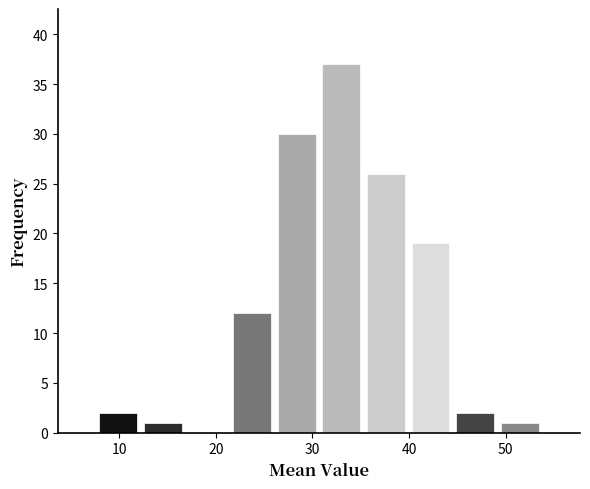

Reading left to right, transcribe this chart: for each bar, give the range it covers on the x-axis and its height. Neither the bar edges nor the heights are printed on the chart, so give them approximately, as read against the axes.

8 to 12: 2
12 to 17: 1
17 to 21: 0
21 to 26: 12
26 to 31: 30
31 to 35: 37
35 to 40: 26
40 to 45: 19
45 to 49: 2
49 to 54: 1